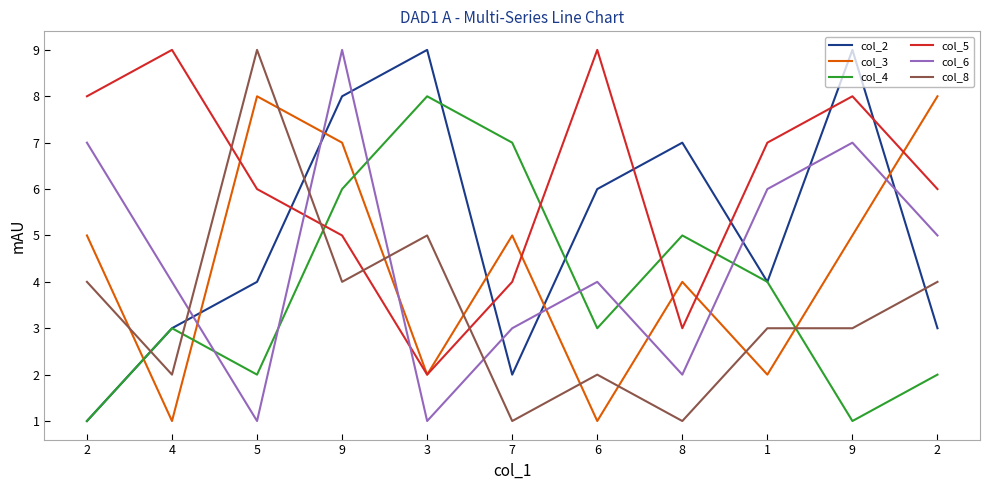

What are all the series names shown in the legend?

col_2, col_3, col_4, col_5, col_6, col_8